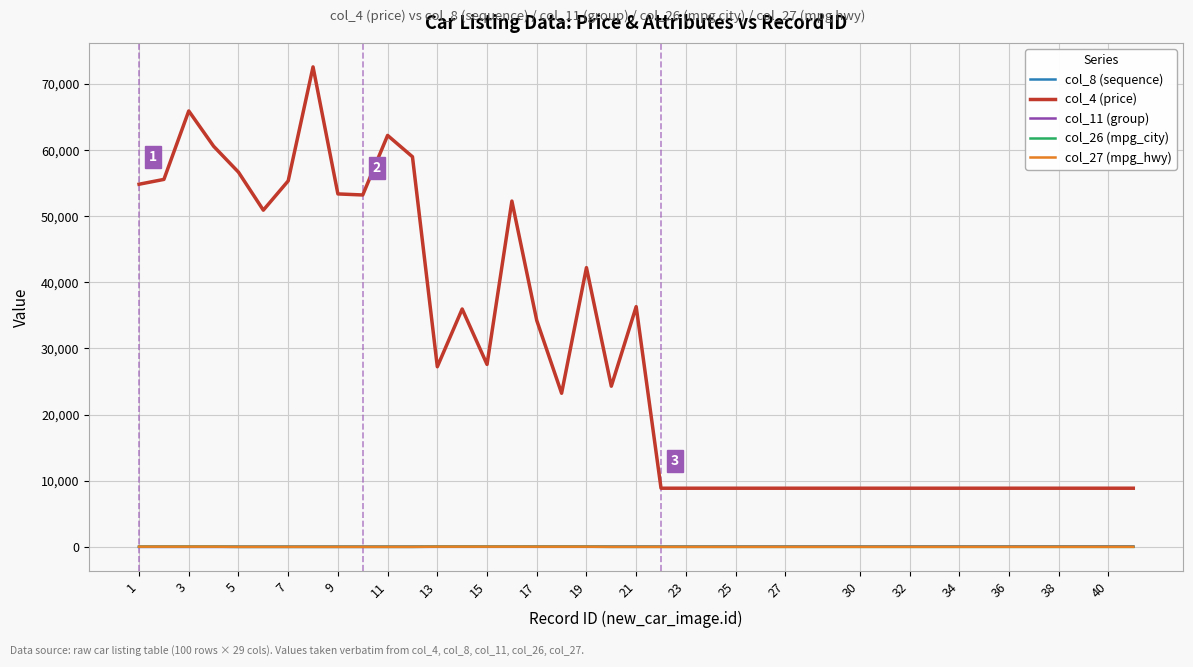

What is the maximum value shown in the chart?

72540